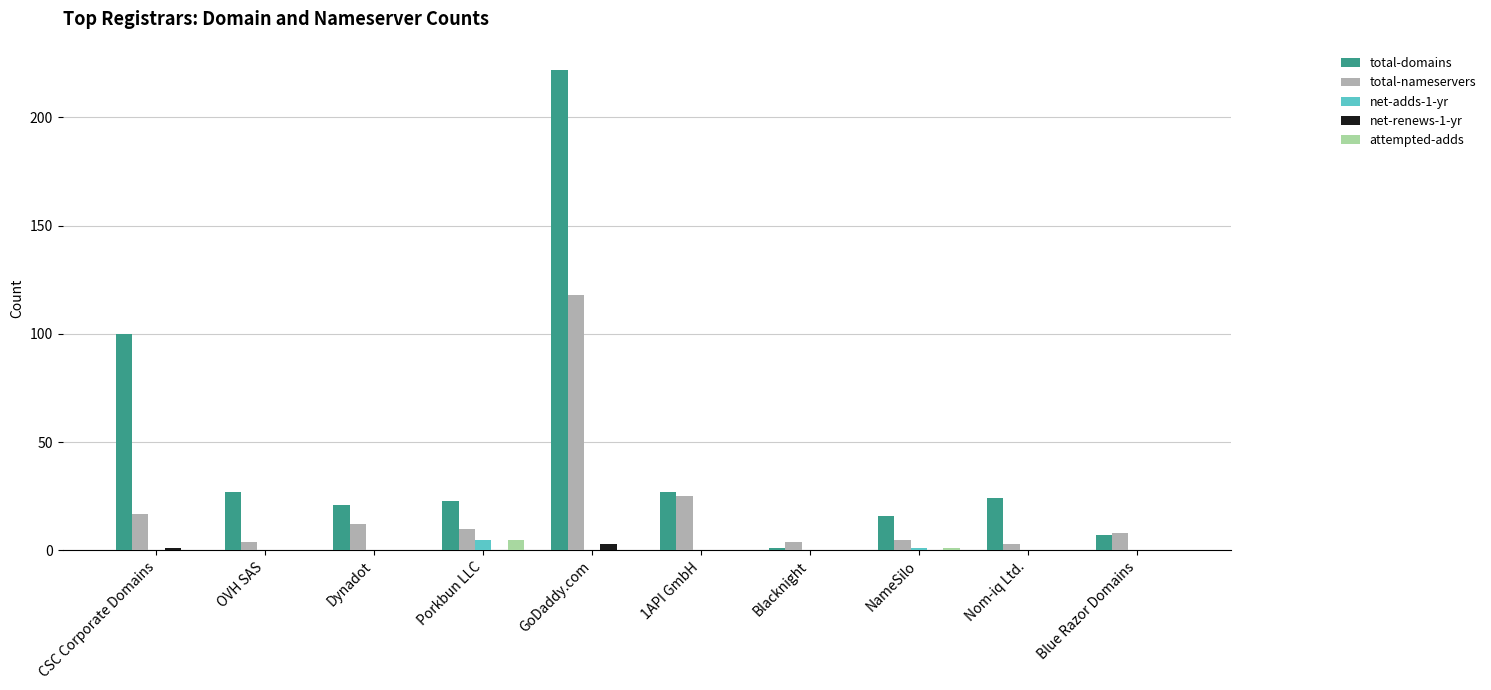

What are all the series names shown in the legend?

total-domains, total-nameservers, net-adds-1-yr, net-renews-1-yr, attempted-adds